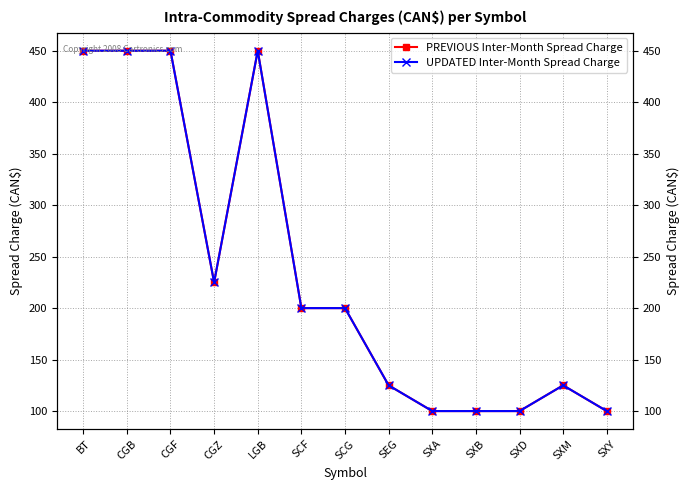

Reading right to left, list all the values displayed in this chart.

PREVIOUS Inter-Month Spread Charge: SXY=100	SXM=125	SXD=100	SXB=100	SXA=100	SEG=125	SCG=200	SCF=200	LGB=450	CGZ=225	CGF=450	CGB=450	BT=450
UPDATED Inter-Month Spread Charge: SXY=100	SXM=125	SXD=100	SXB=100	SXA=100	SEG=125	SCG=200	SCF=200	LGB=450	CGZ=225	CGF=450	CGB=450	BT=450